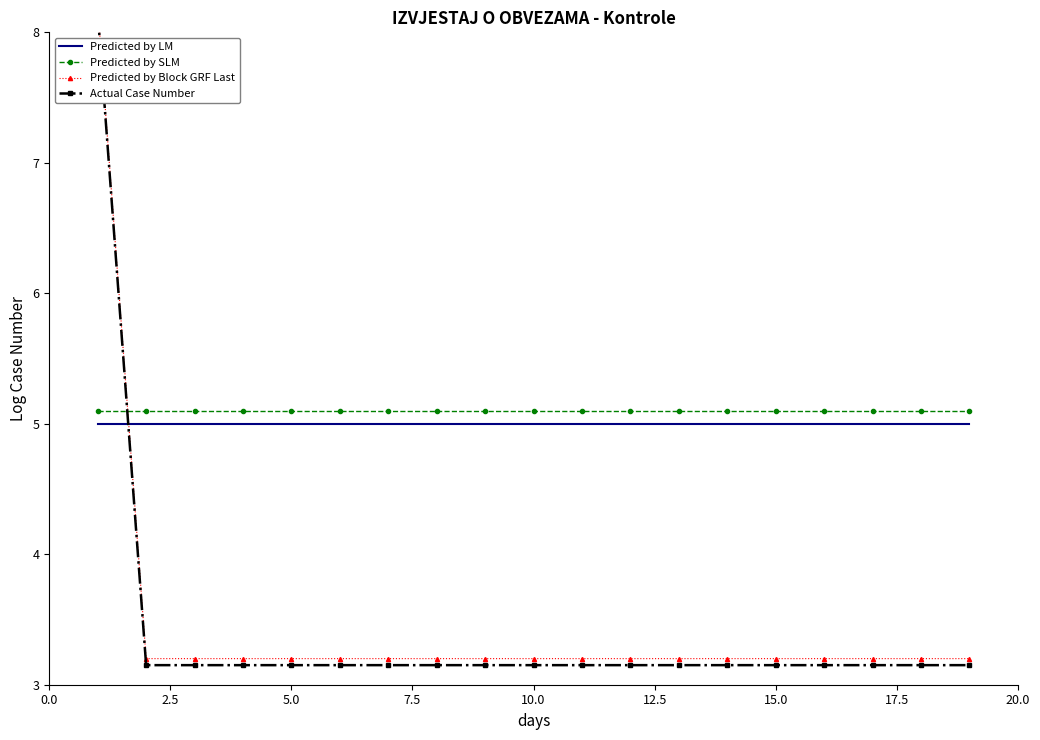

Reading right to left, extract all data points from this chart.

Predicted by LM: 5.0	5.0	5.0	5.0	5.0	5.0	5.0	5.0	5.0	5.0	5.0	5.0	5.0	5.0	5.0	5.0	5.0	5.0	5.0
Predicted by SLM: 5.1	5.1	5.1	5.1	5.1	5.1	5.1	5.1	5.1	5.1	5.1	5.1	5.1	5.1	5.1	5.1	5.1	5.1	5.1
Predicted by Block GRF Last: 3.2	3.2	3.2	3.2	3.2	3.2	3.2	3.2	3.2	3.2	3.2	3.2	3.2	3.2	3.2	3.2	3.2	3.2	8.2
Actual Case Number: 3.1	3.1	3.1	3.1	3.1	3.1	3.1	3.1	3.1	3.1	3.1	3.1	3.1	3.1	3.1	3.1	3.1	3.1	8.2